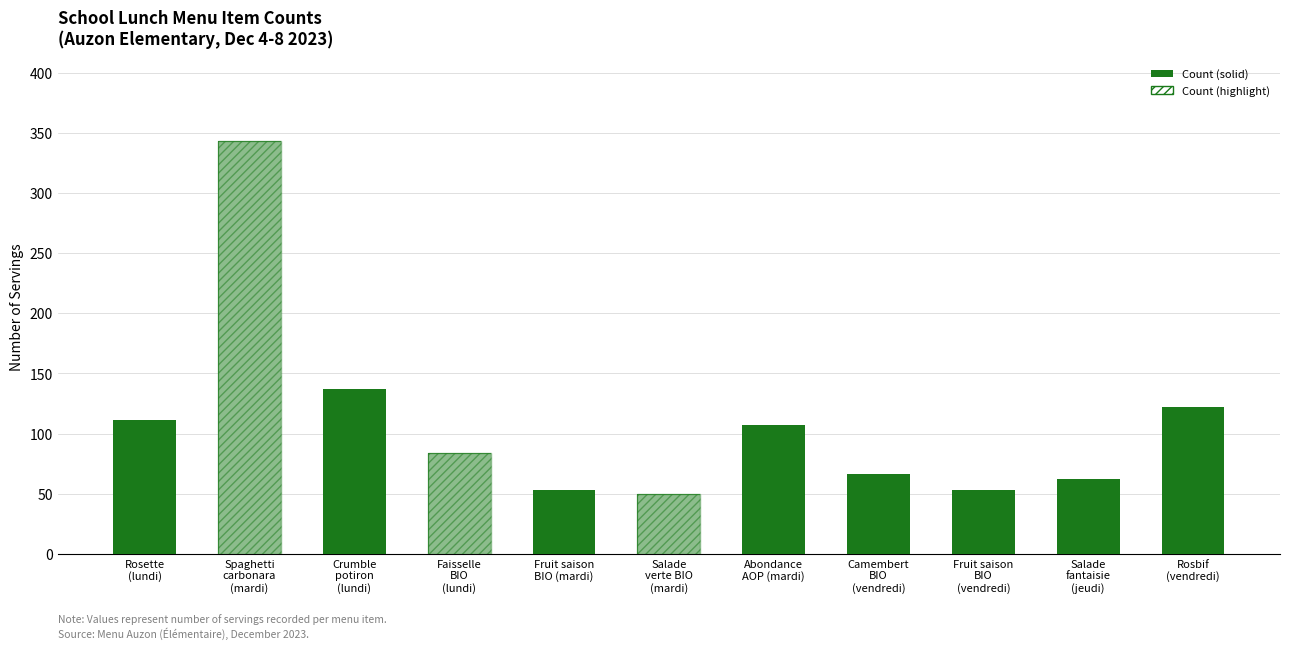

The value at Faisselle
BIO
(lundi) is 123. True or false?

False